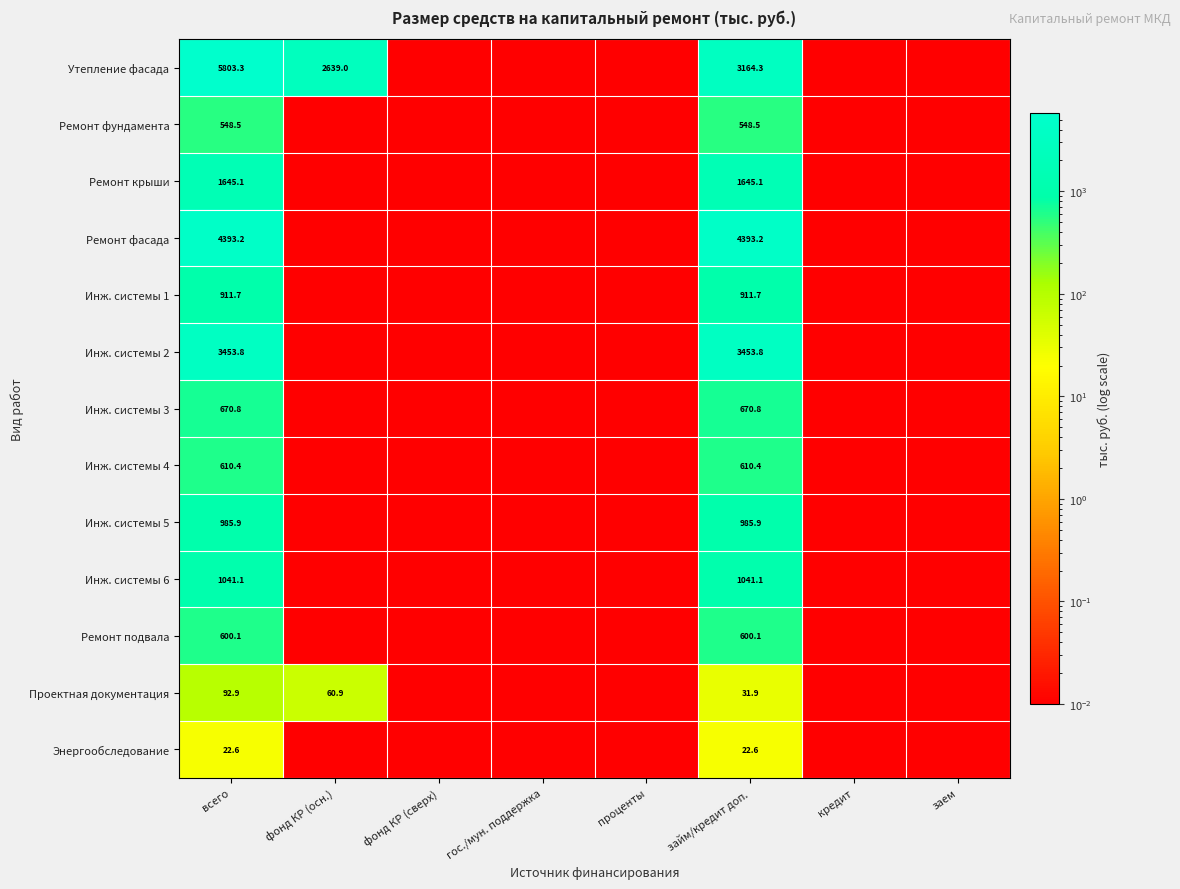

Rank the categories by Утепление фасада value from highest to lowest.

всего, займ/кредит доп., фонд КР (осн.), фонд КР (сверх), гос./мун. поддержка, проценты, кредит, заем